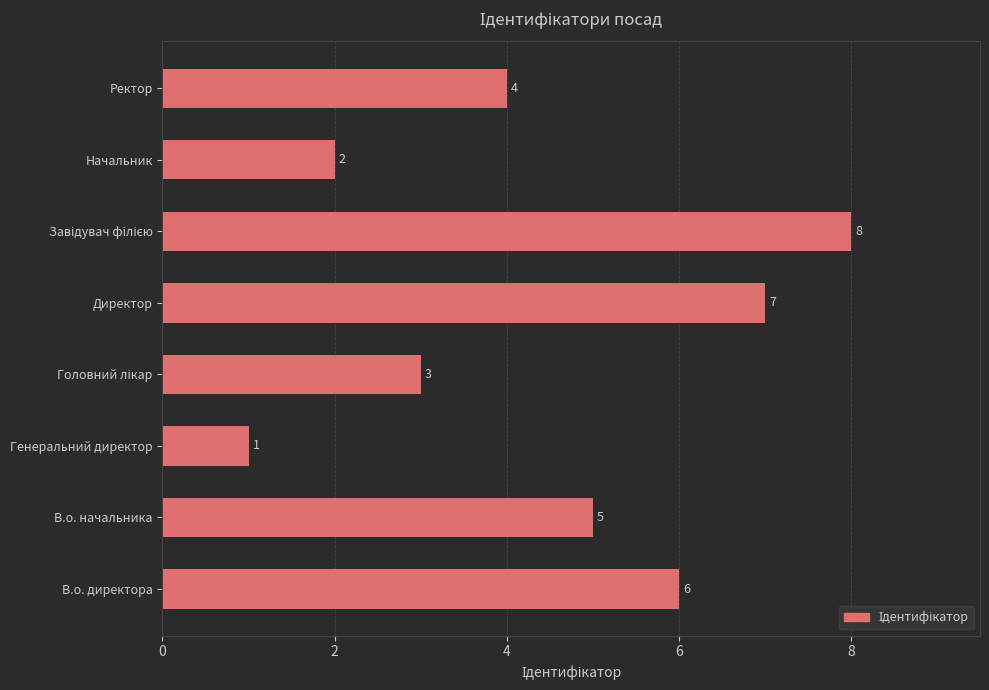

Which has a higher value, В.о. директора or Ректор?

В.о. директора